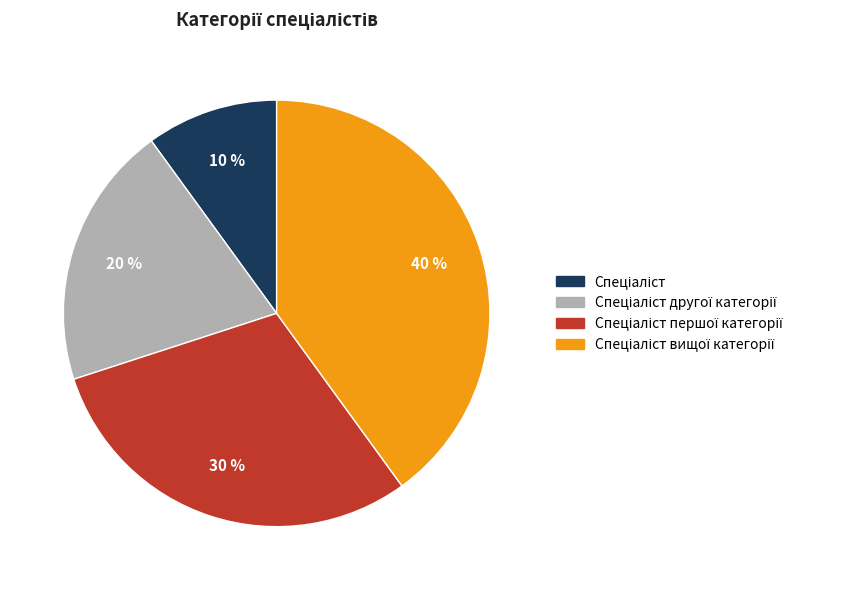

How many slices are in this pie chart?

4